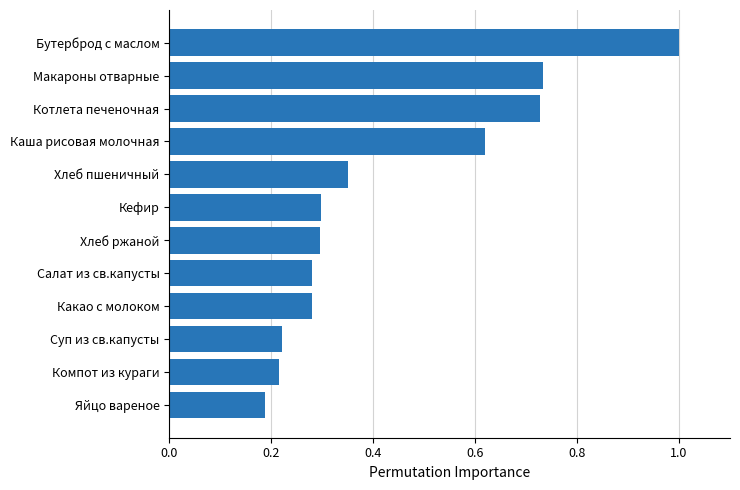

At which category does the chart reach its minimum across all series?

Яйцо вареное